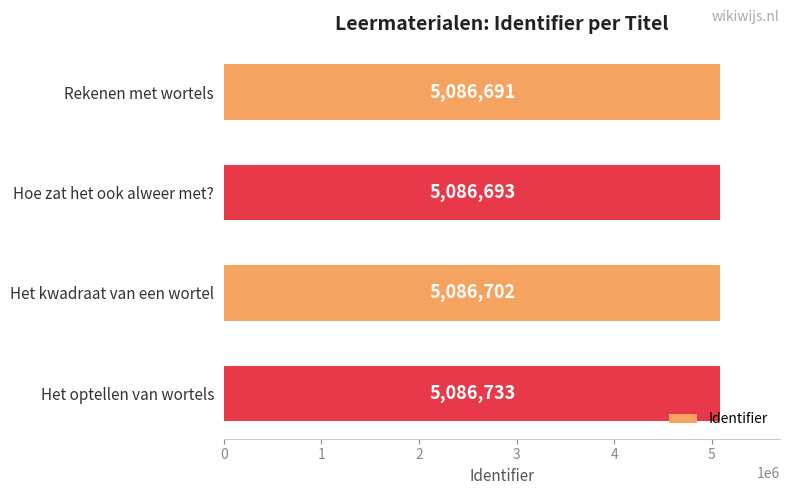

What is the change in value from Rekenen met wortels to Hoe zat het ook alweer met??

+2